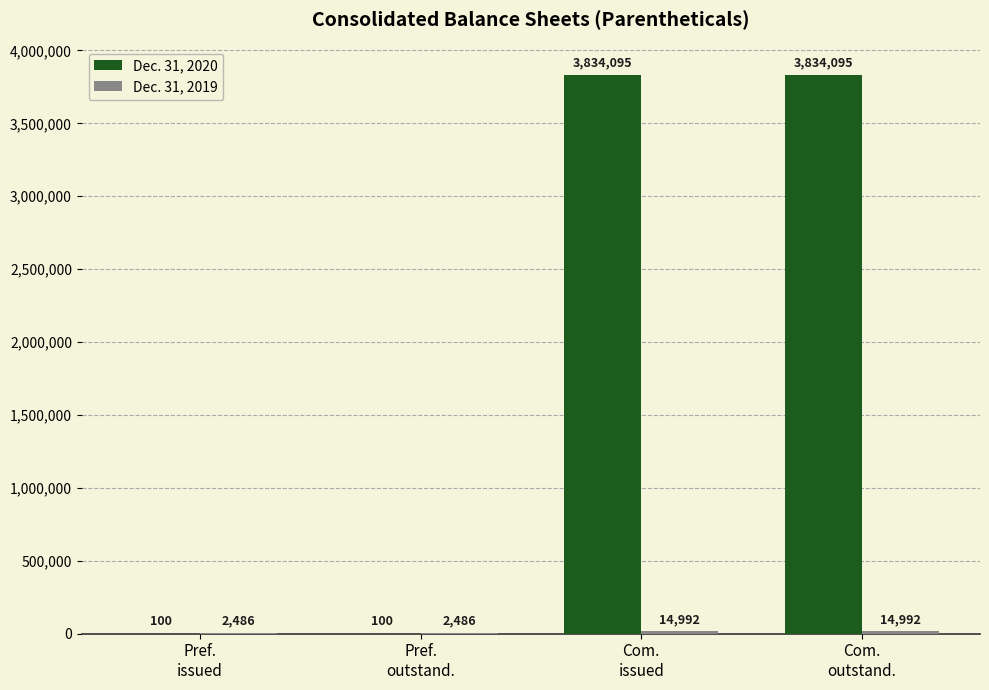

Count the number of data series in this chart.

2